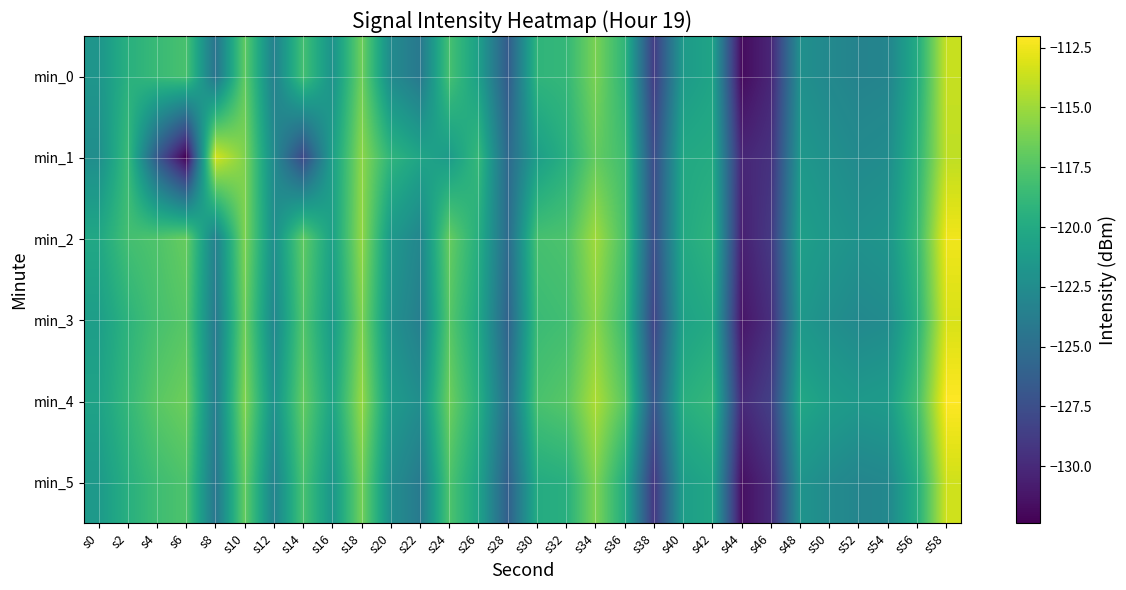

Count the number of data series in this chart.

6